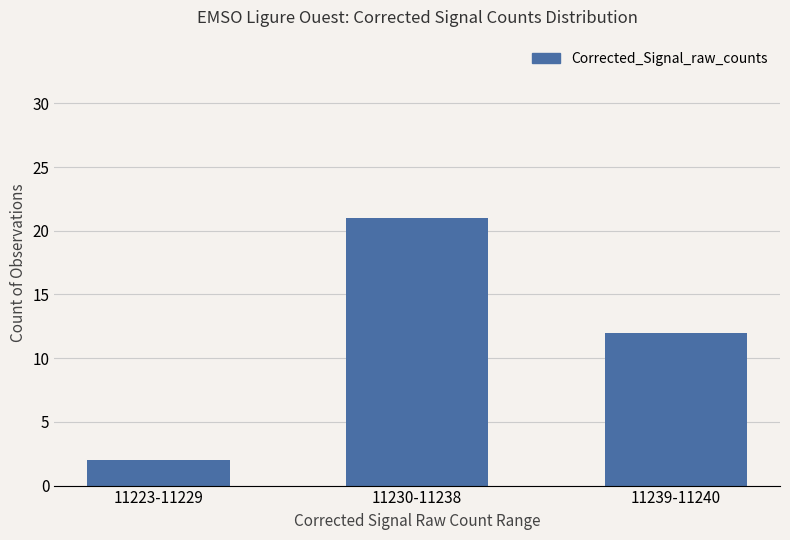

Rank the categories by value from highest to lowest.

11230-11238, 11239-11240, 11223-11229